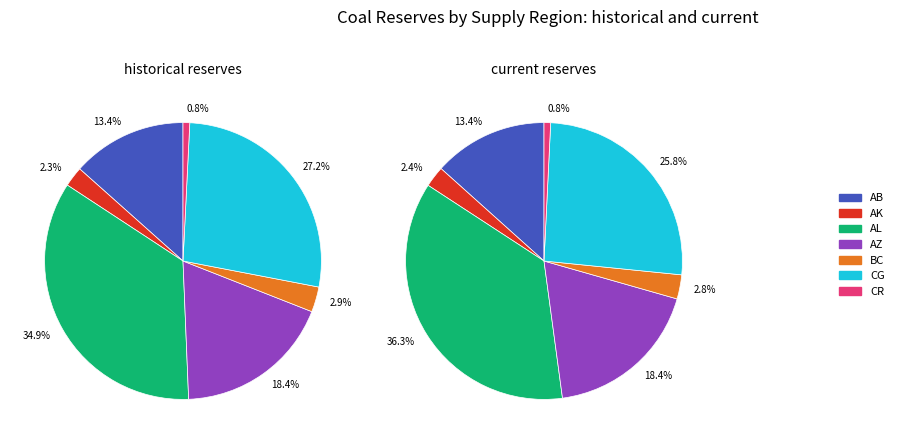

Which category has the smallest portion of the pie?

CR